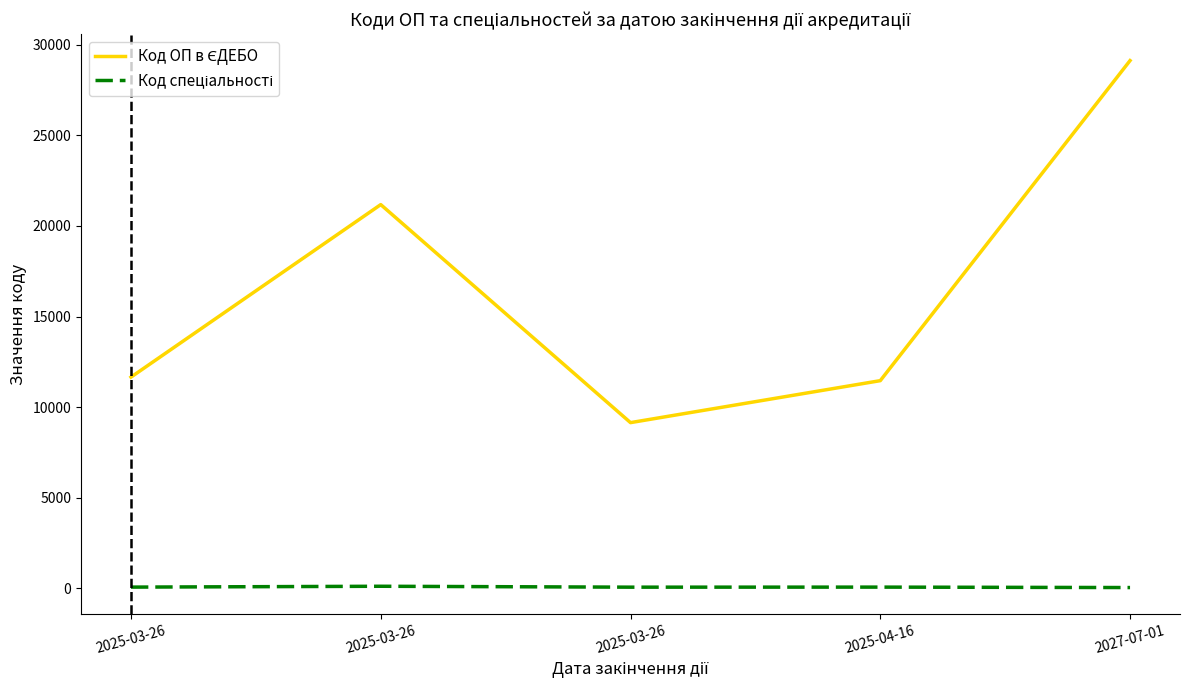

What is the value of the Код спеціальності point at the 4th from the left?

75